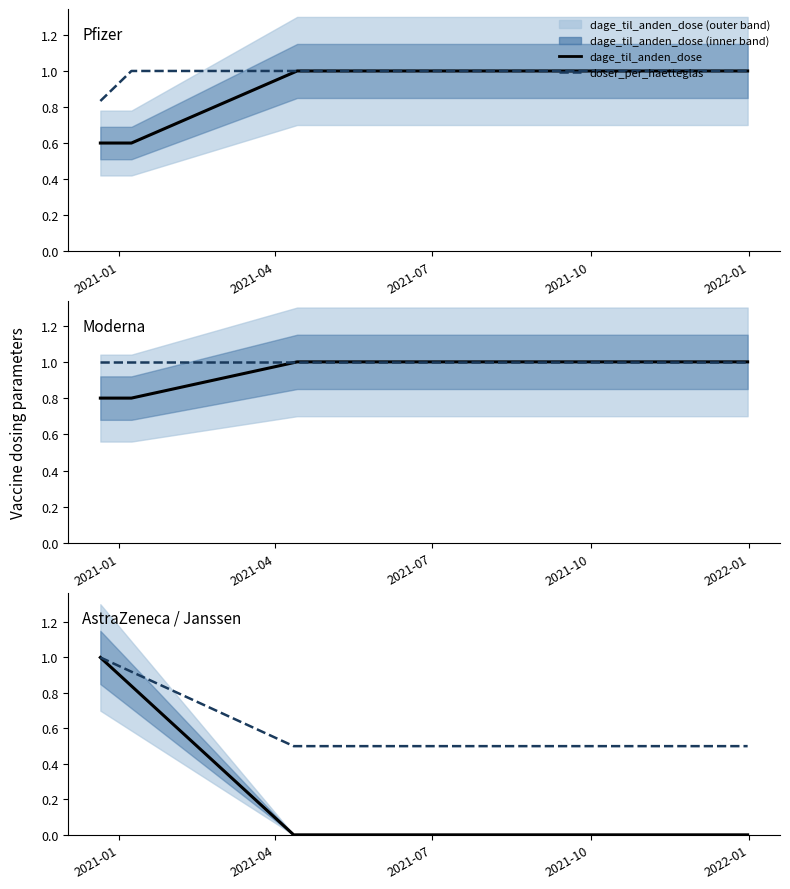

At how many categories does at least one series exceed 0?

3